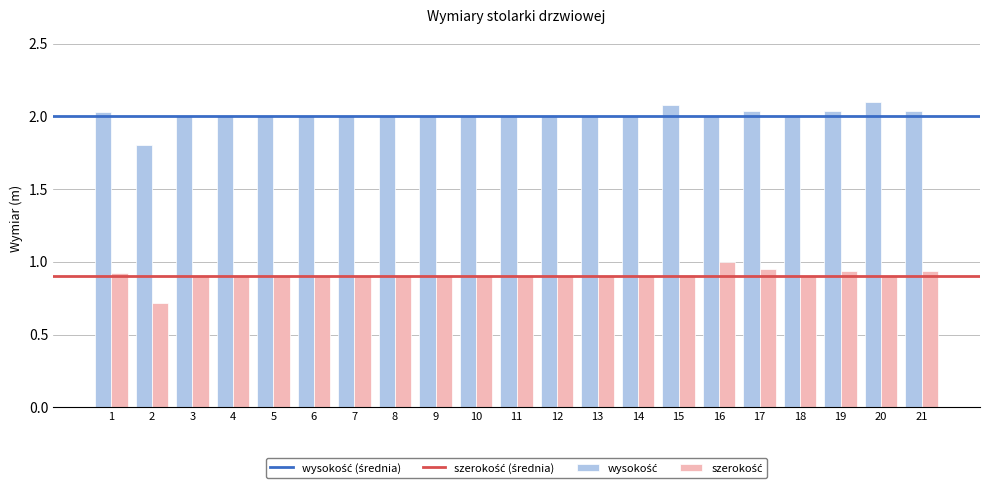

What is the total value across all series at 18?

2.9